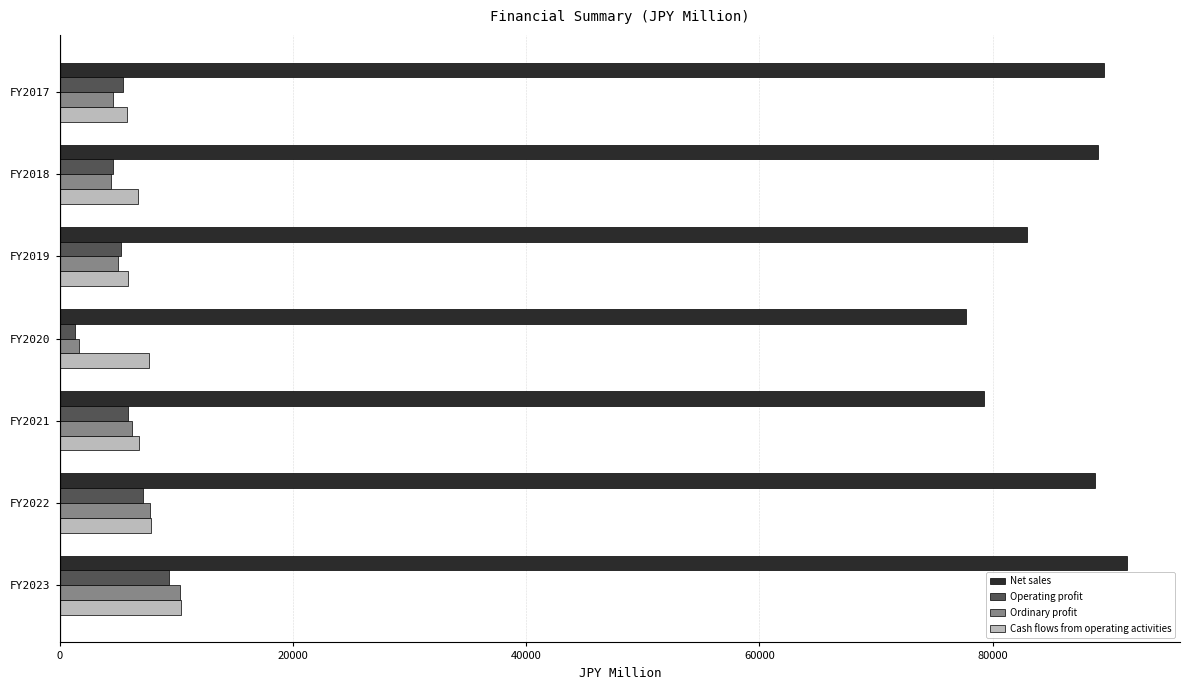

What is the greatest value displayed?

91484